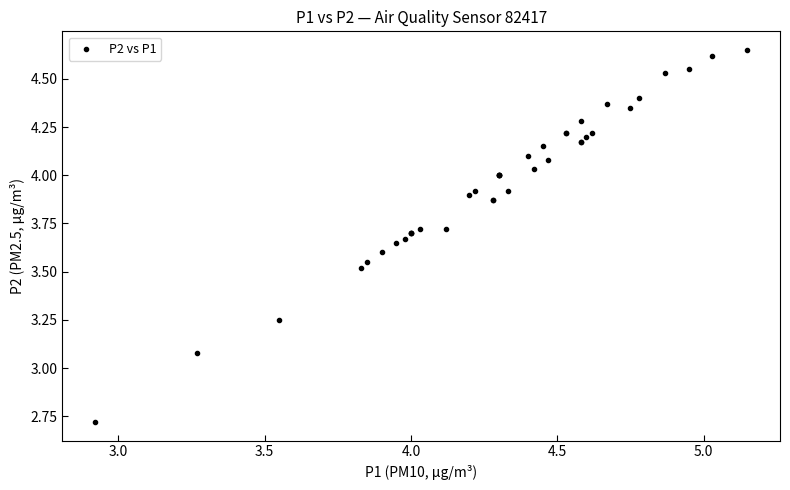

What Y value in the scatter plot is closest to 3?

3.1